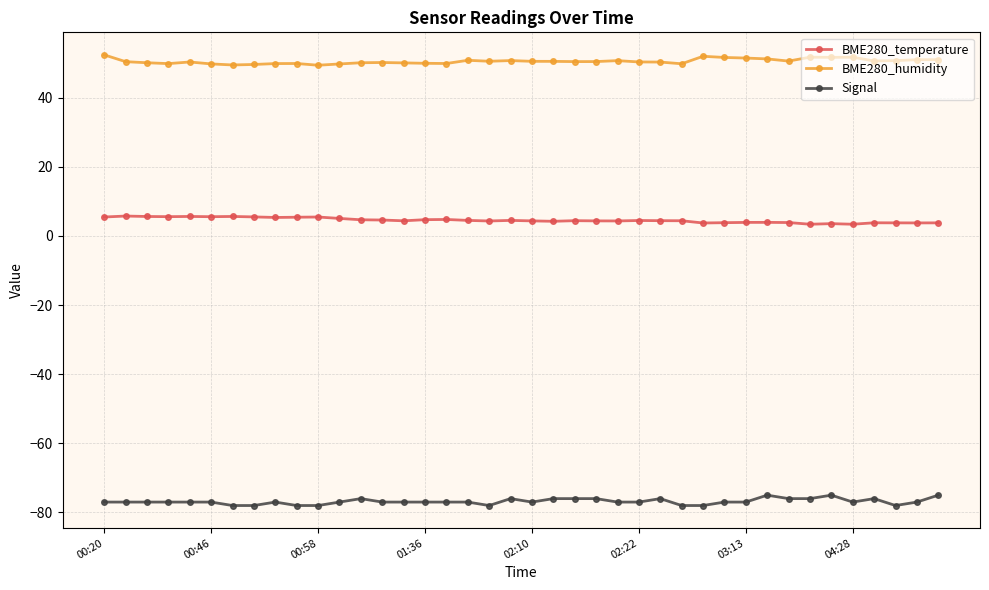

True or false: BME280_humidity and BME280_temperature cross at least once.

False